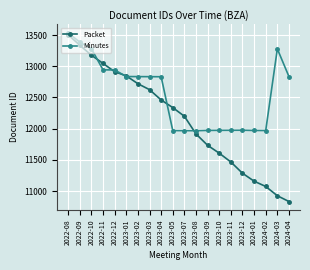

Which category has the highest value across all series?

2022-08